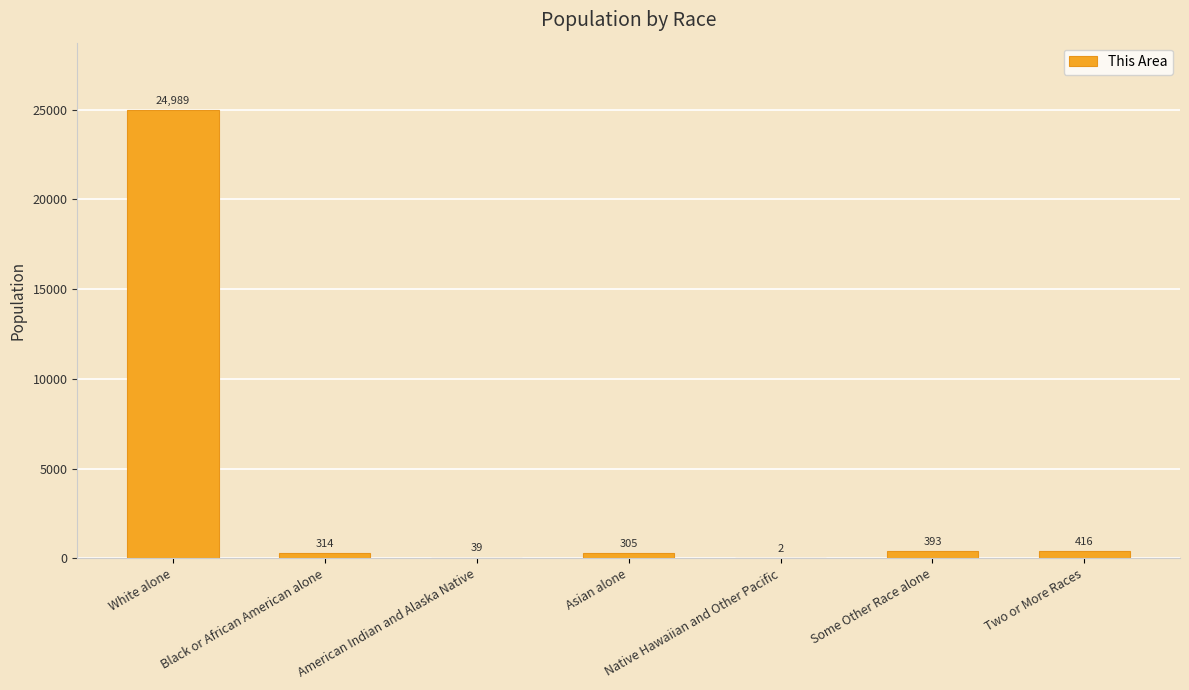

The chart shows a value of 2 at Native Hawaiian and Other Pacific. True or false?

True